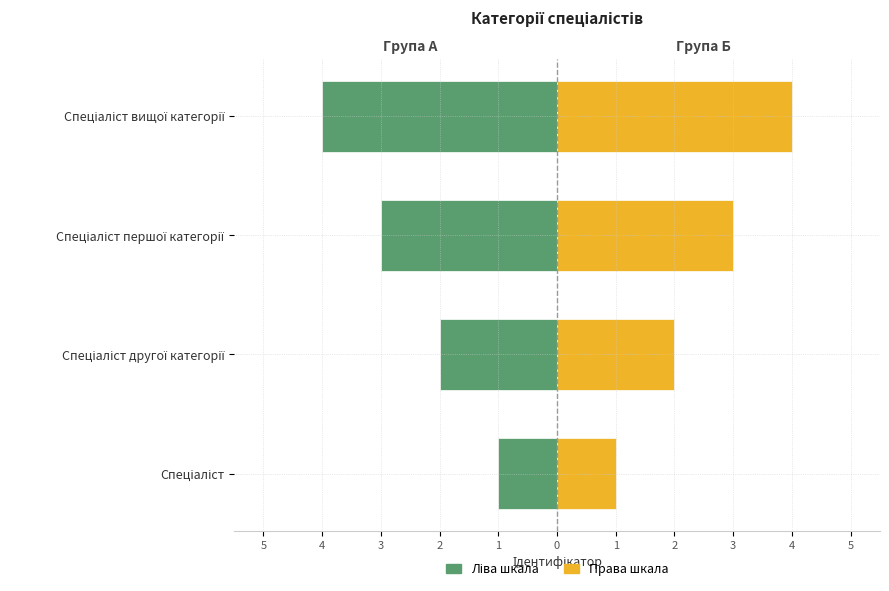

How many values in the Ідентифікатор (право) series are below 3?

2